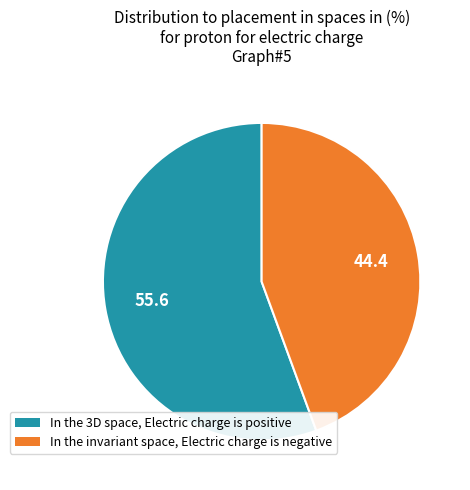

How many segments does this pie chart have?

2